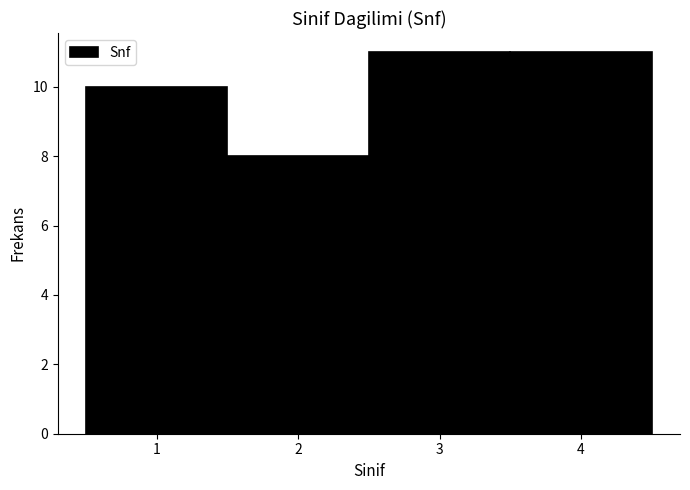

Reading left to right, transcribe this chart: for each bar, give the range it covers on the x-axis and its height. The values are not printed on the chart, so give them approximately, as read against the axis.

0.5 to 1.5: 10
1.5 to 2.5: 8
2.5 to 3.5: 11
3.5 to 4.5: 11